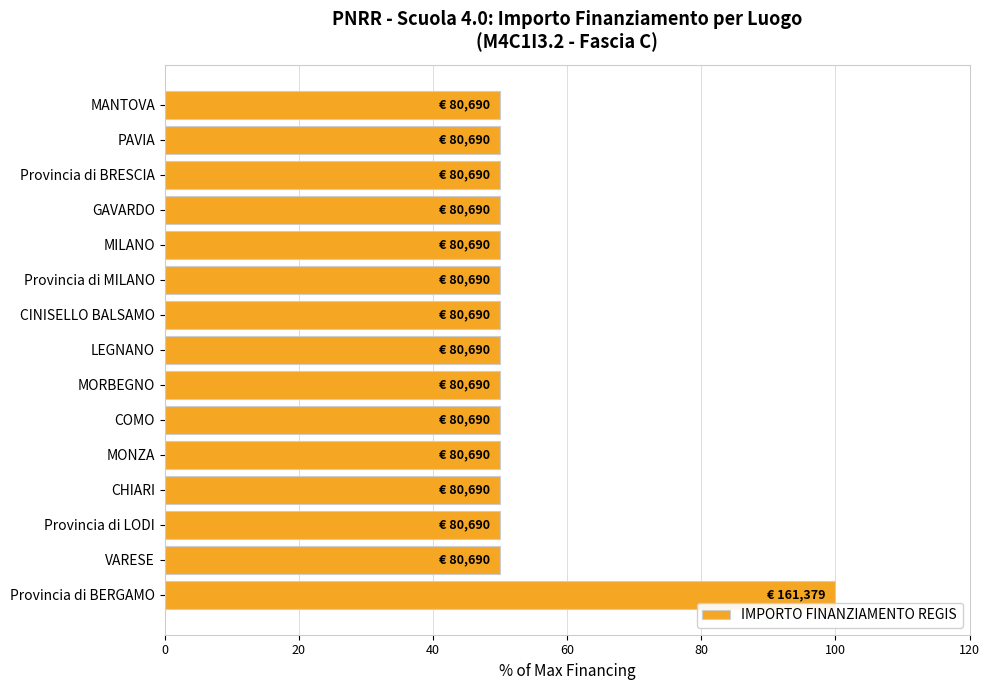

How many distinct data groups are displayed?

1